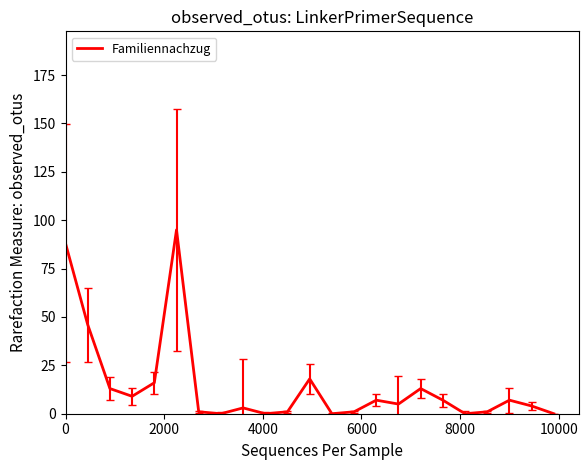

What is the greatest value displayed?

95